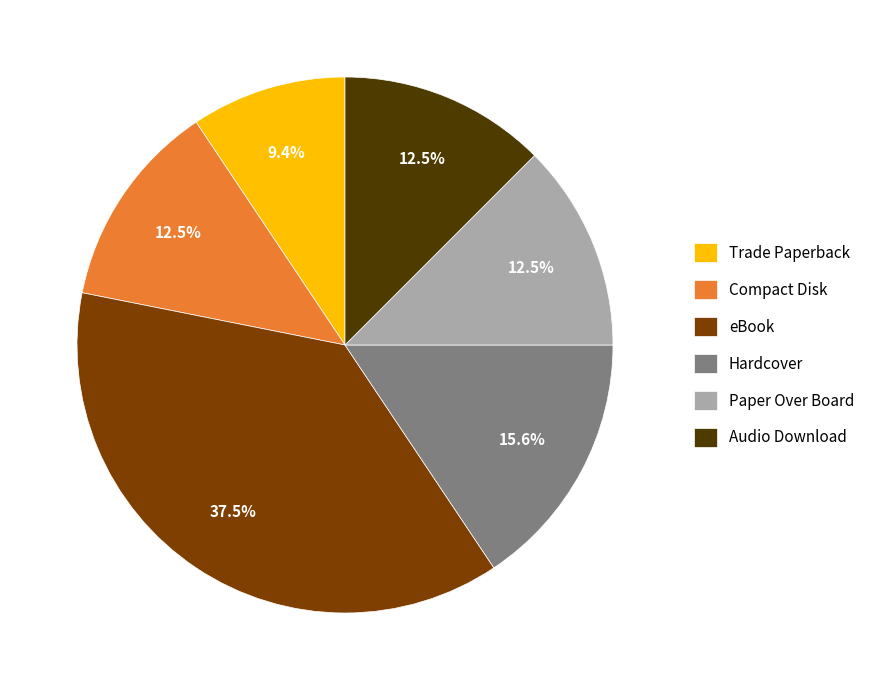

Is it true that Trade Paperback is 2% of the pie?

False